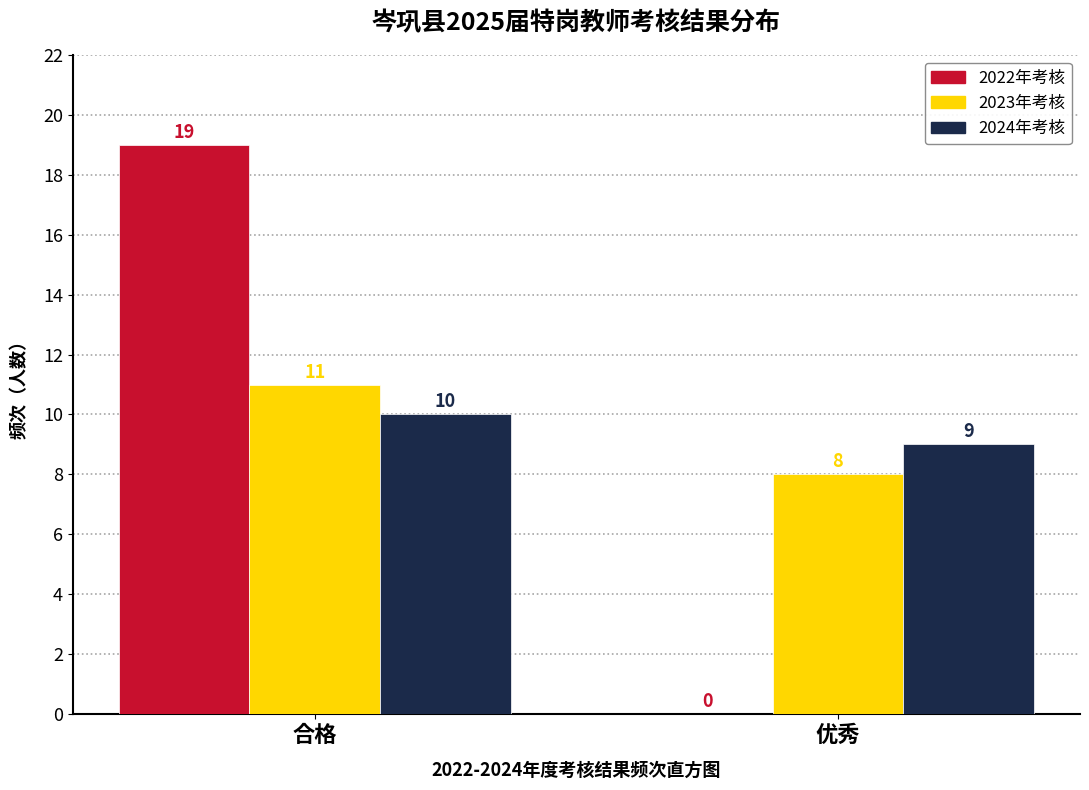

Reading right to left, extract all data points from this chart.

2022年考核: 优秀=0	合格=19
2023年考核: 优秀=8	合格=11
2024年考核: 优秀=9	合格=10